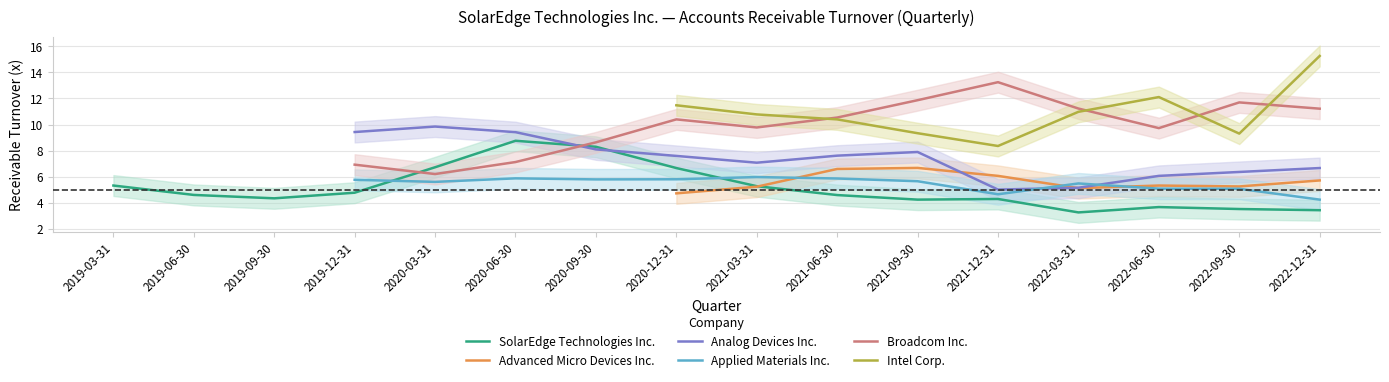

What is the maximum value for SolarEdge Technologies Inc.?

8.8